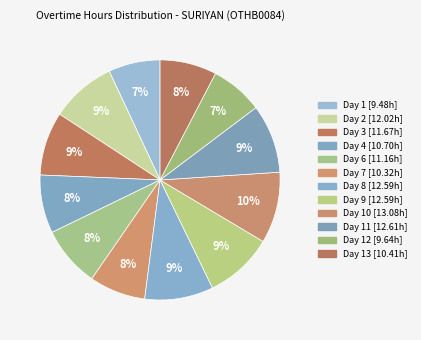

How many segments does this pie chart have?

12